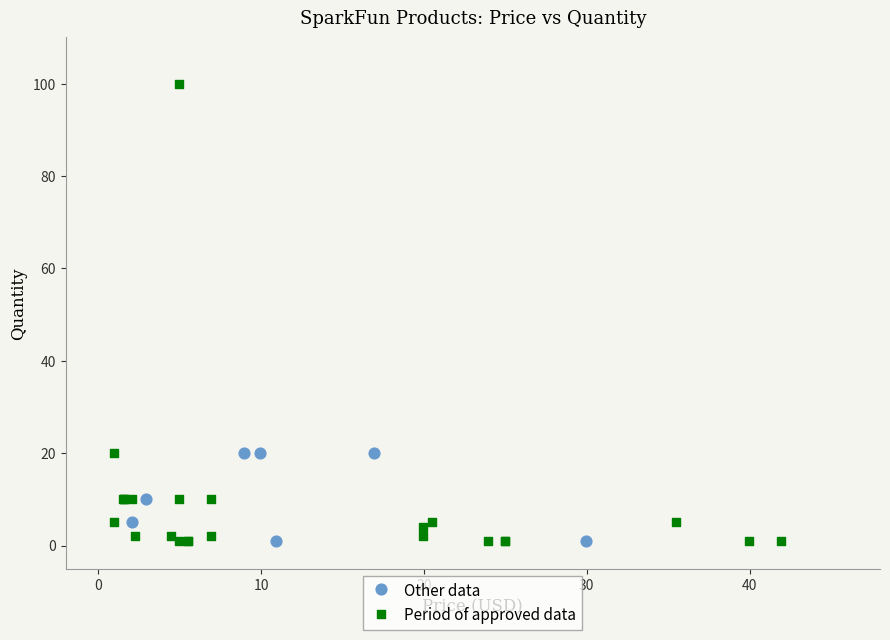

Which series contains the highest Y value?

Period of approved data